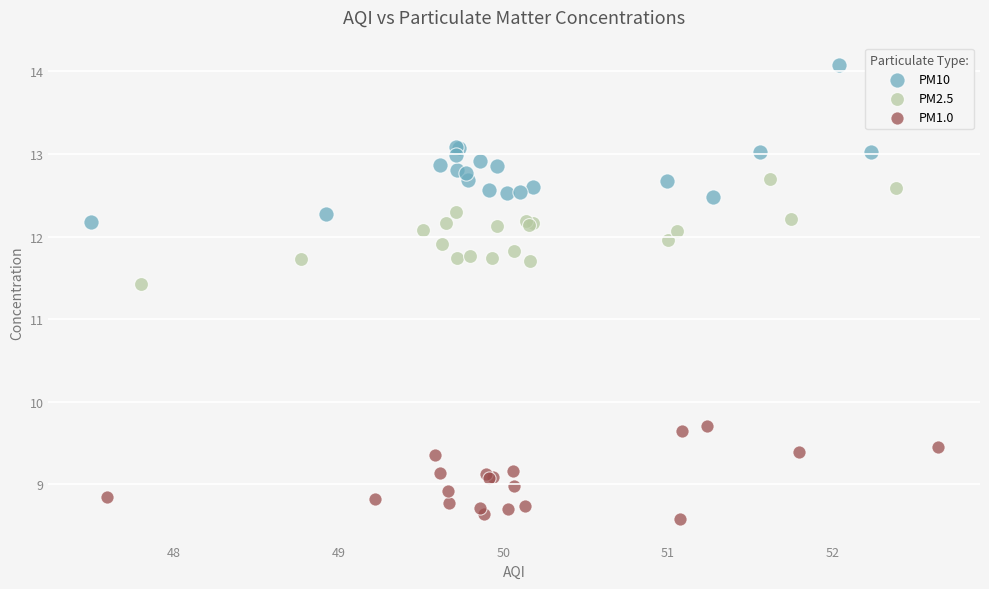

What are all the series names shown in the legend?

PM10, PM2.5, PM1.0